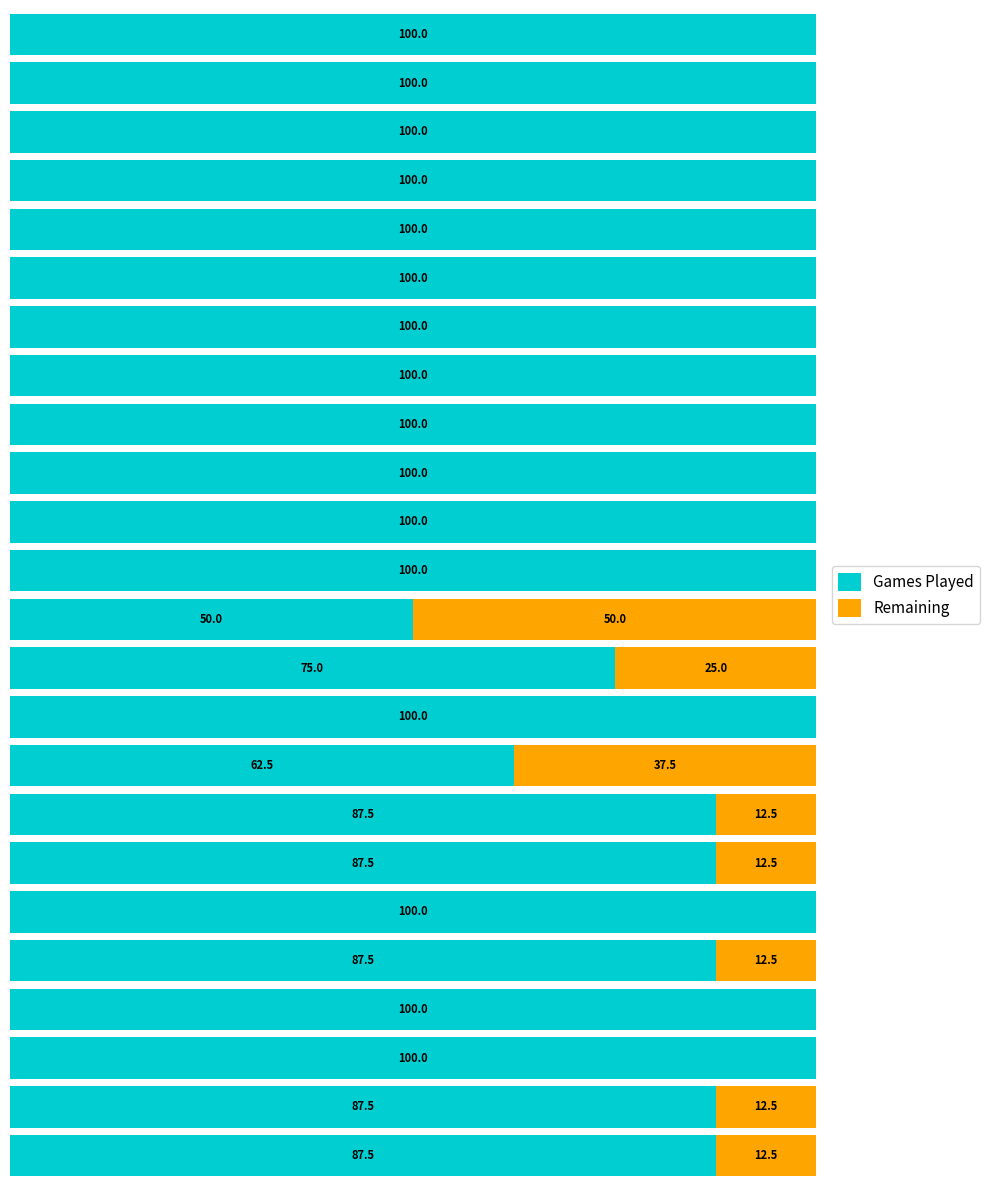

What are all the series names shown in the legend?

Games Played, Remaining